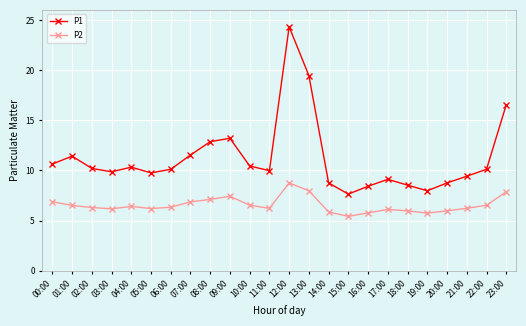

At which category does P1 reach its first local peak?

01:00